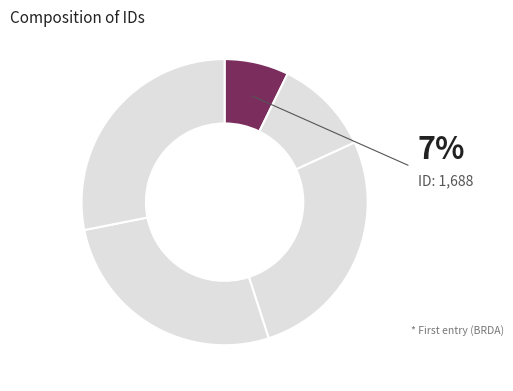

How many segments does this pie chart have?

5